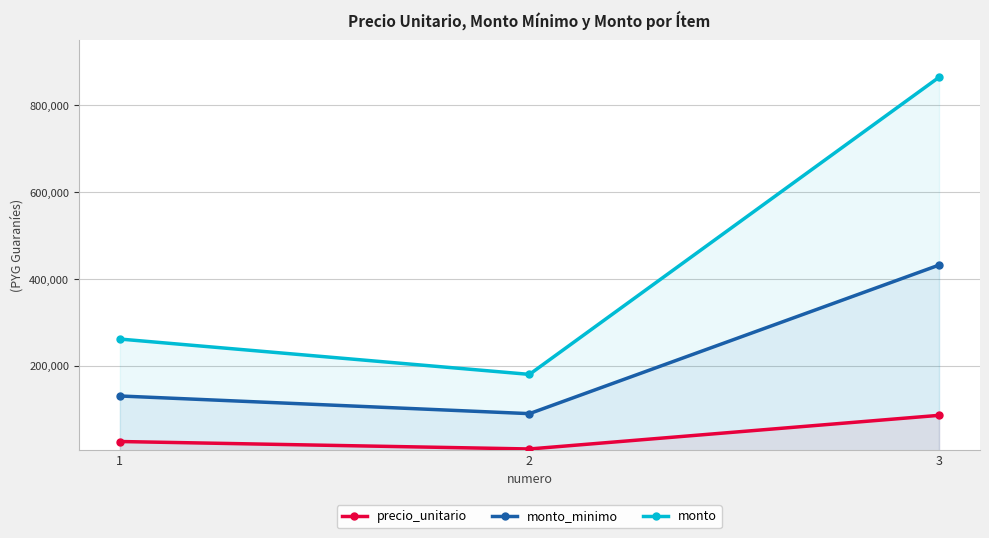

How many distinct data groups are displayed?

3